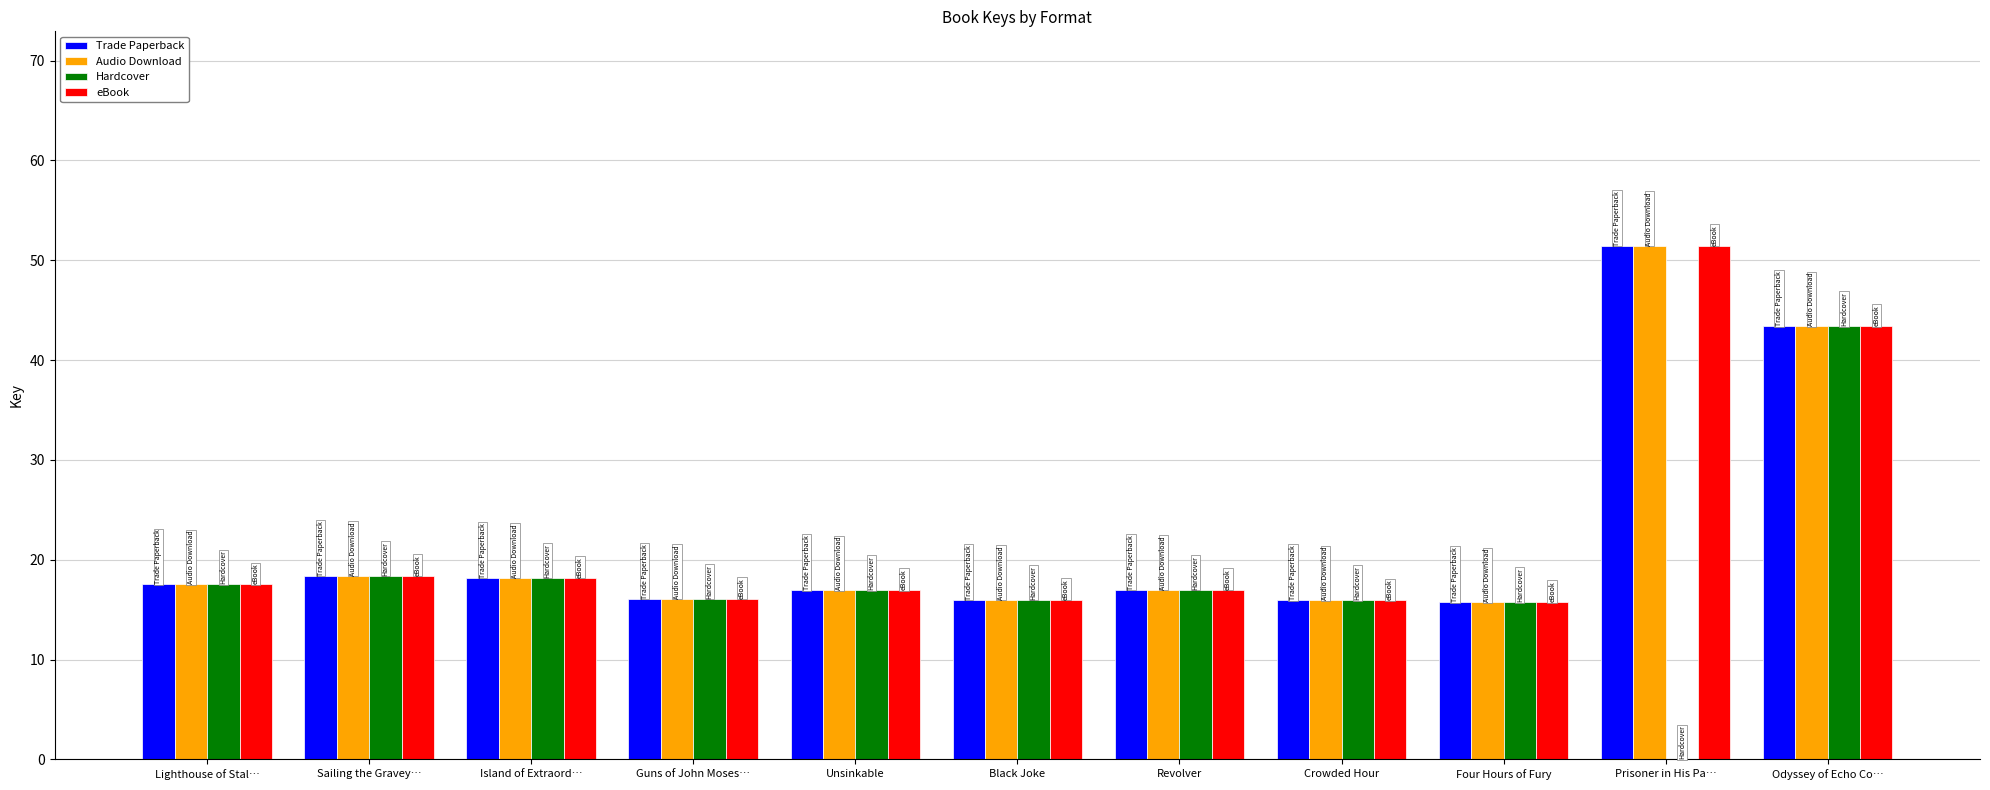

How many distinct data groups are displayed?

4